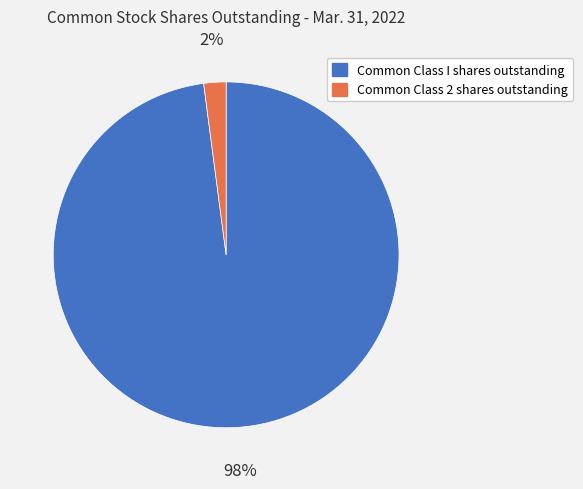

Which slice is the smallest?

Common Class 2 shares outstanding